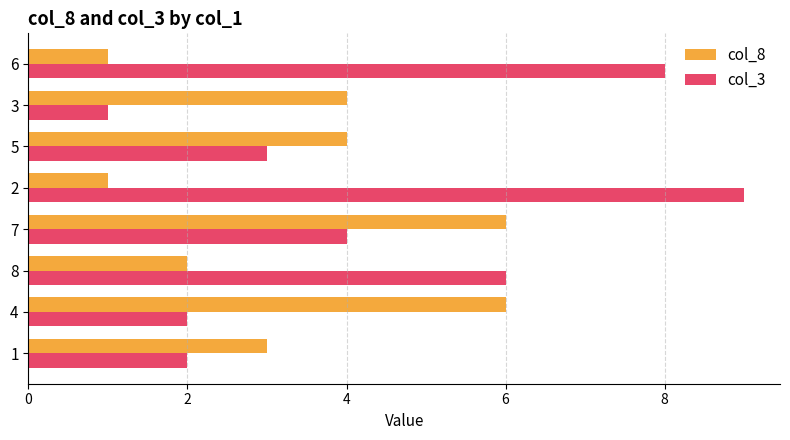

Rank the series by their maximum value, from lowest to highest.

col_8, col_3